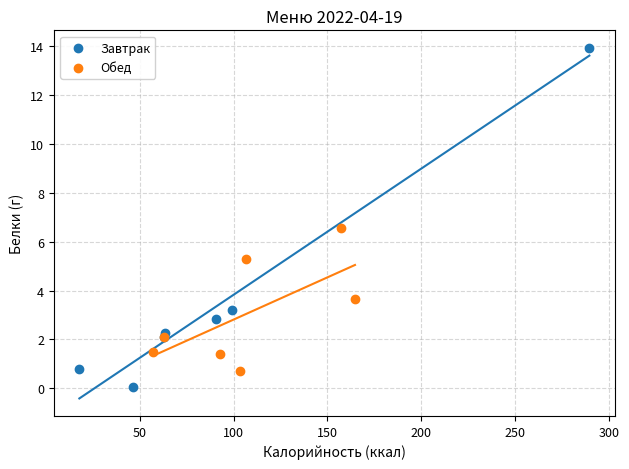

Which series reaches the maximum Y coordinate?

Завтрак